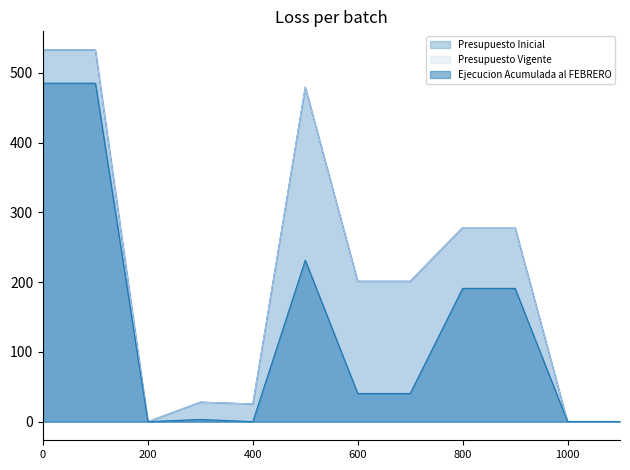

What is the difference between the maximum and minimum values in the Presupuesto Vigente series?

5326975